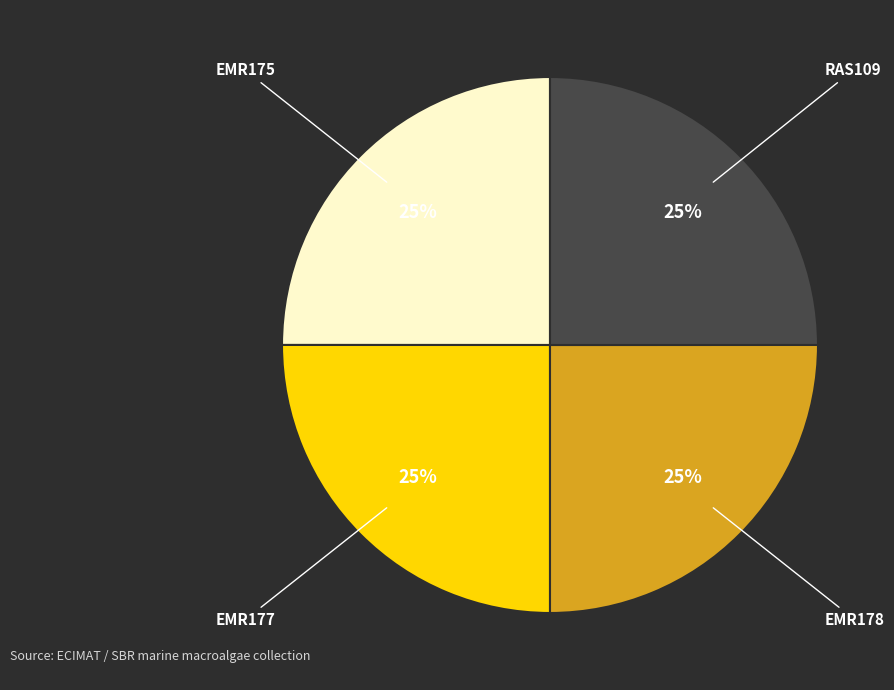

True or false: RAS109 accounts for 15% of the total.

False